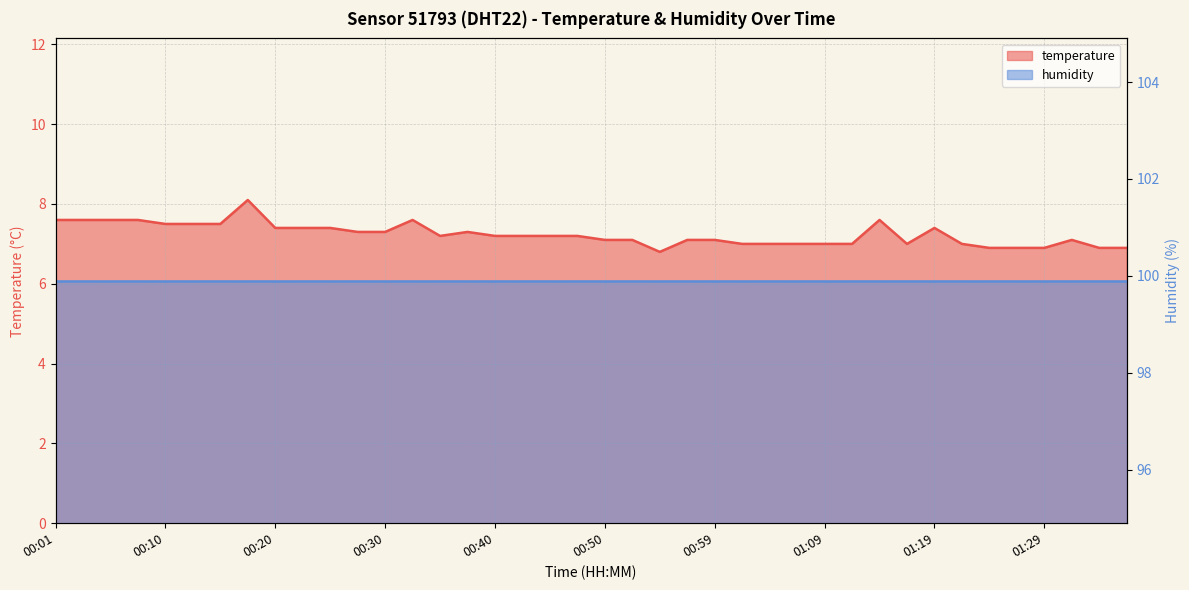

What is the difference between the maximum and second lowest values?

1.2